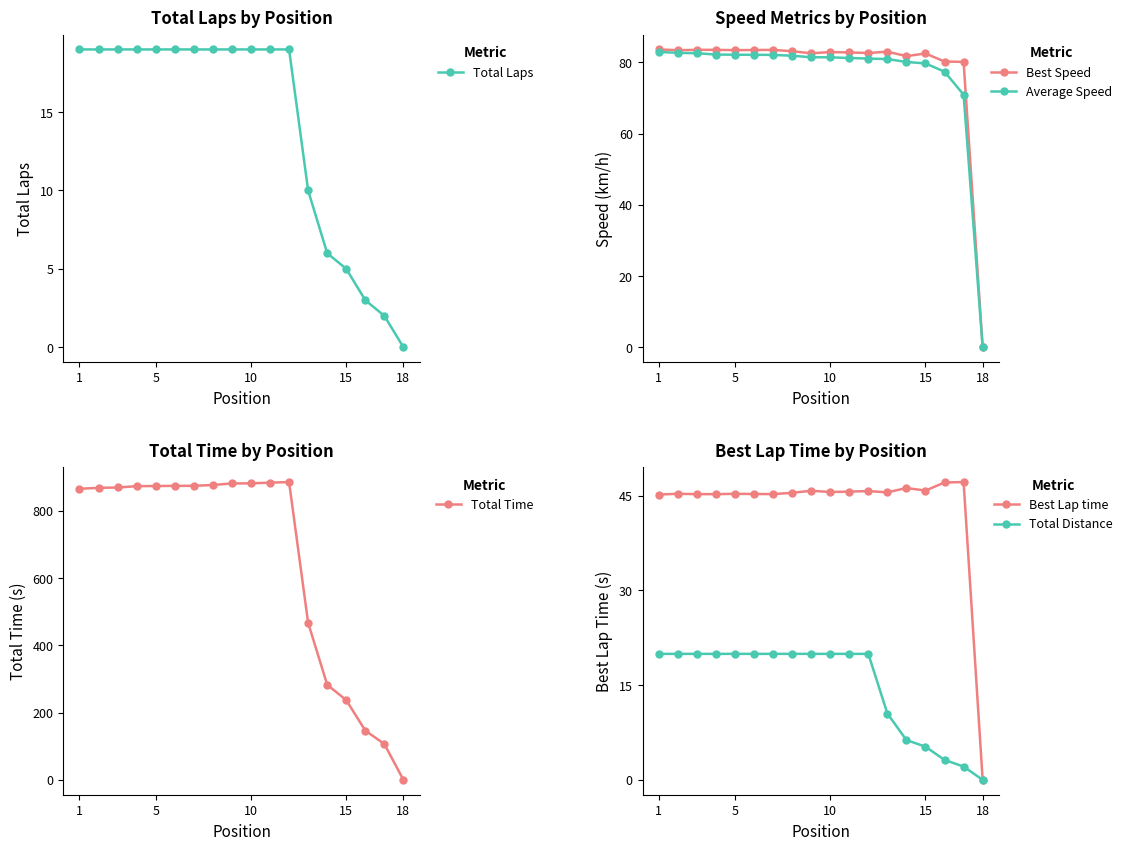

The value of Total Laps at 15 is 5. True or false?

True